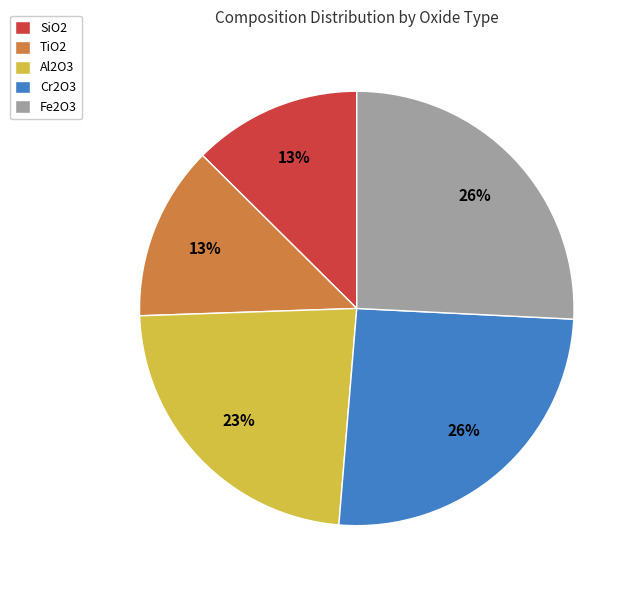

True or false: Al2O3 accounts for 9% of the total.

False